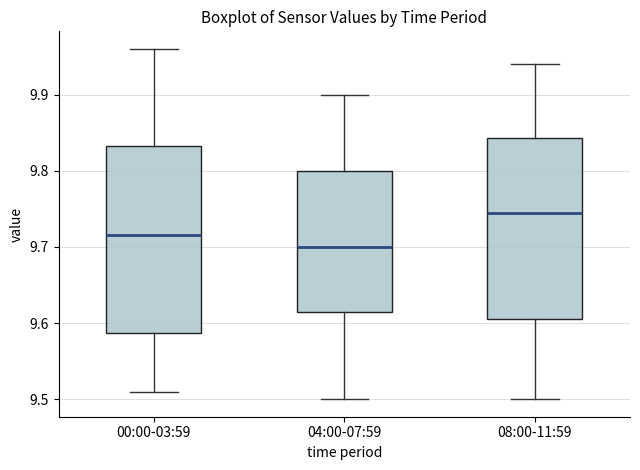

Reading left to right, read every box against the y-axis: the position of its median line, the range the box covers, and the ends of its whiskers. The values are not printed on the chart, so give them approximately, as read against the axis.

00:00-03:59: median 9.72, box 9.59 to 9.83, whiskers 9.51 to 9.96
04:00-07:59: median 9.70, box 9.62 to 9.80, whiskers 9.50 to 9.90
08:00-11:59: median 9.75, box 9.61 to 9.84, whiskers 9.50 to 9.94